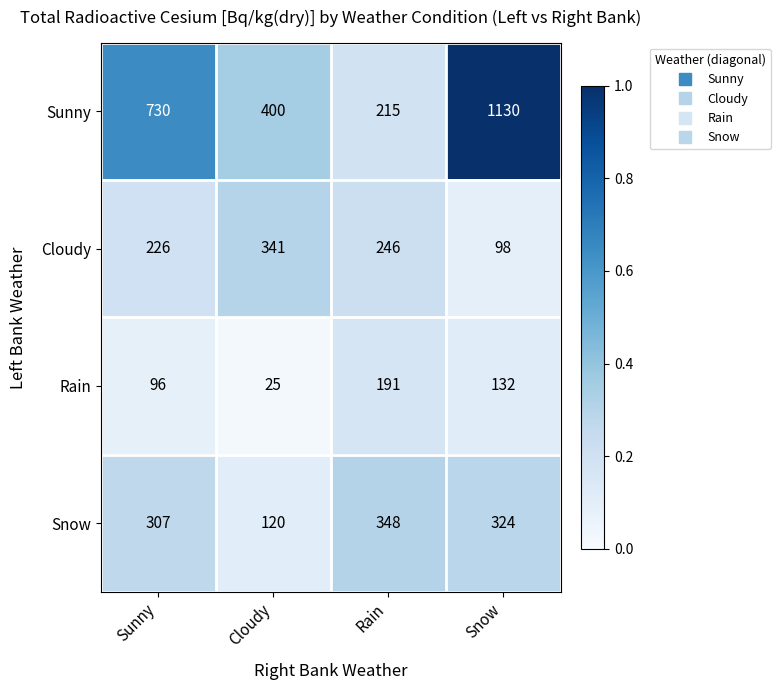

Between Cloudy and Rain, which series saw the biggest shift?

Snow